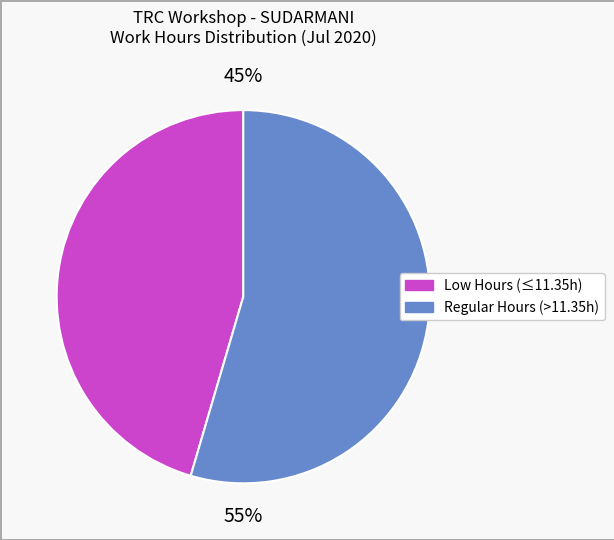

To the nearest percent, what is the average slice percentage?

50%